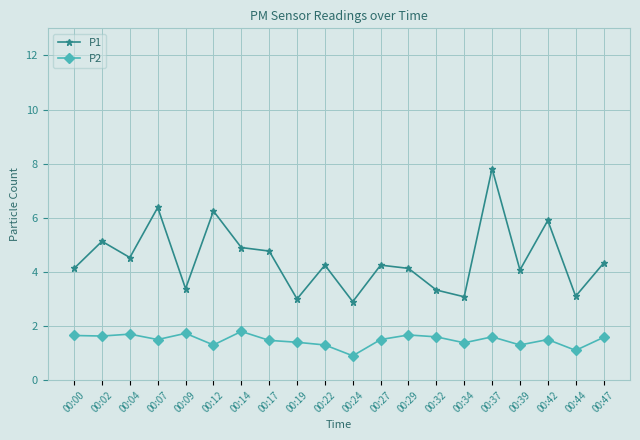

Rank the series by their maximum value, from lowest to highest.

P2, P1